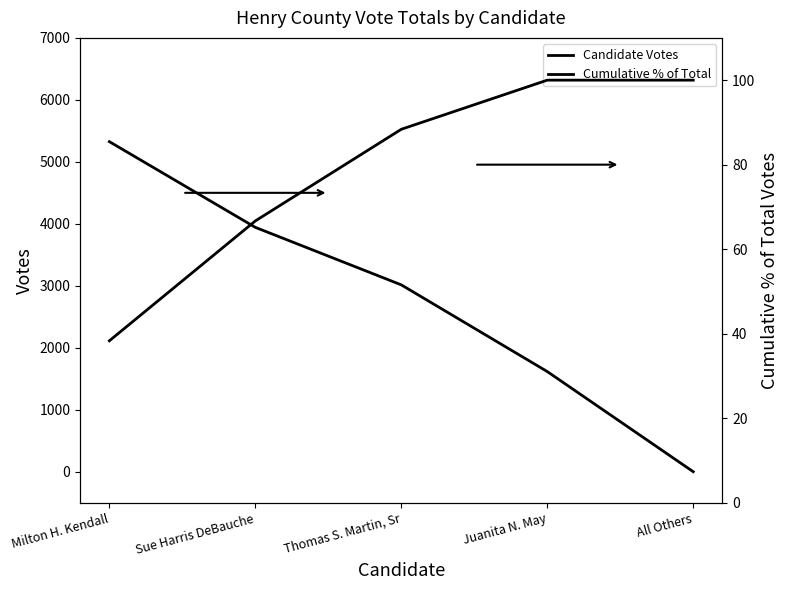

True or false: Candidate Votes has more than 0 interior local peaks.

False